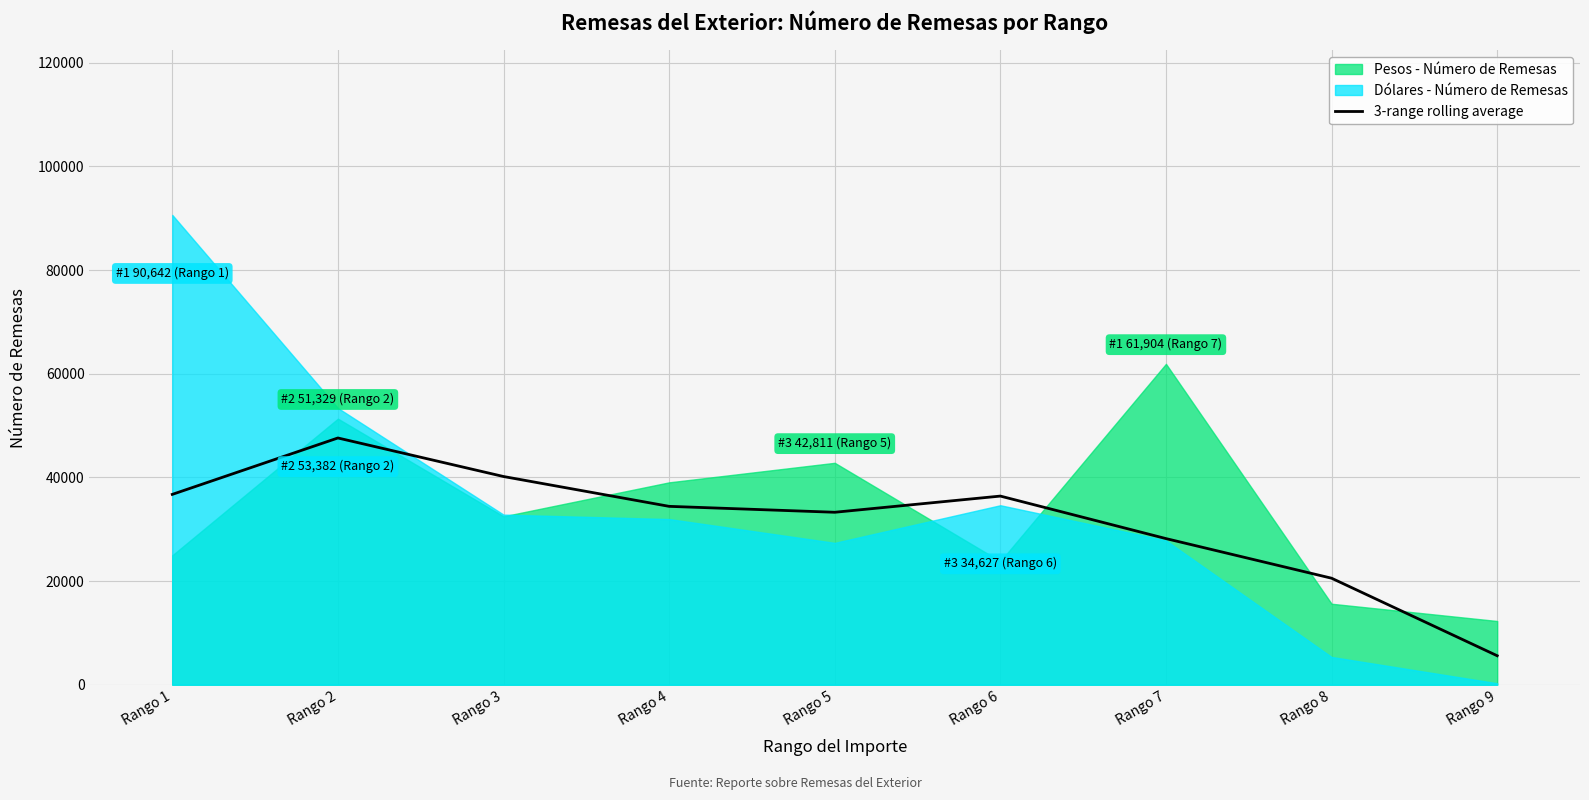

At which category does the data reach its first local peak?

Rango 2